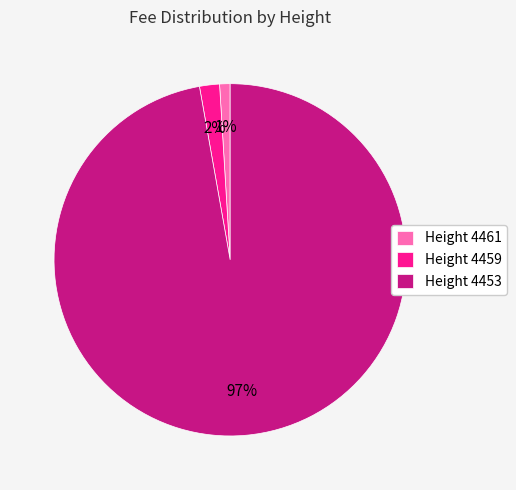

To the nearest percent, what is the combined percentage of Height 4461 and Height 4453?

98%